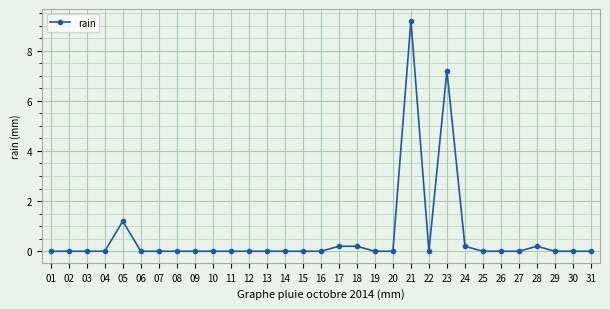

Reading left to right, what are all the values shown in this chart?

01=0.0	02=0.0	03=0.0	04=0.0	05=1.2	06=0.0	07=0.0	08=0.0	09=0.0	10=0.0	11=0.0	12=0.0	13=0.0	14=0.0	15=0.0	16=0.0	17=0.2	18=0.2	19=0.0	20=0.0	21=9.2	22=0.0	23=7.2	24=0.2	25=0.0	26=0.0	27=0.0	28=0.2	29=0.0	30=0.0	31=0.0